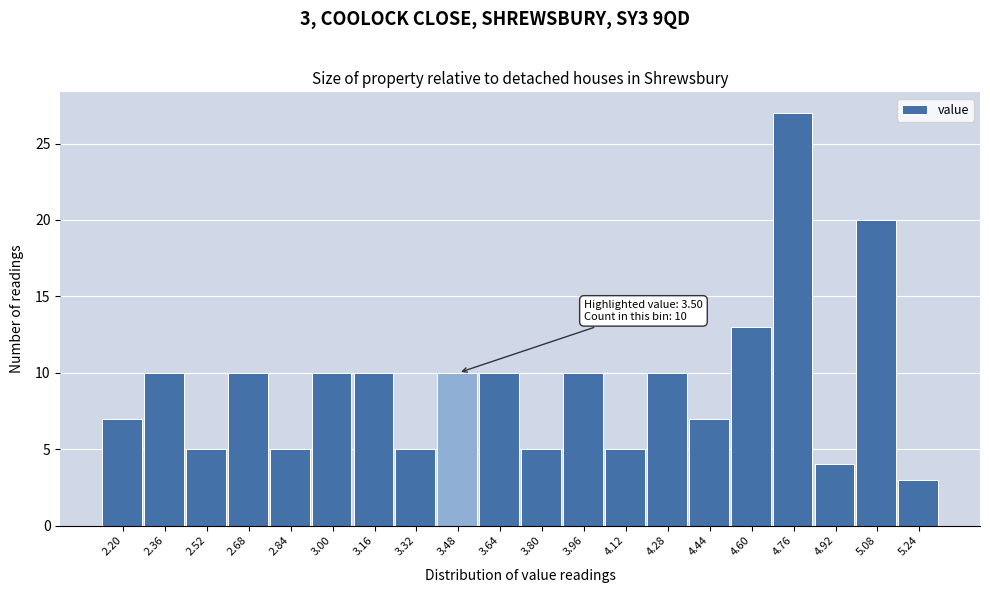

Reading right to left, list all the values displayed in this chart.

5.24=3	5.08=20	4.92=4	4.76=27	4.60=13	4.44=7	4.28=10	4.12=5	3.96=10	3.80=5	3.64=10	3.48=10	3.32=5	3.16=10	3.00=10	2.84=5	2.68=10	2.52=5	2.36=10	2.20=7